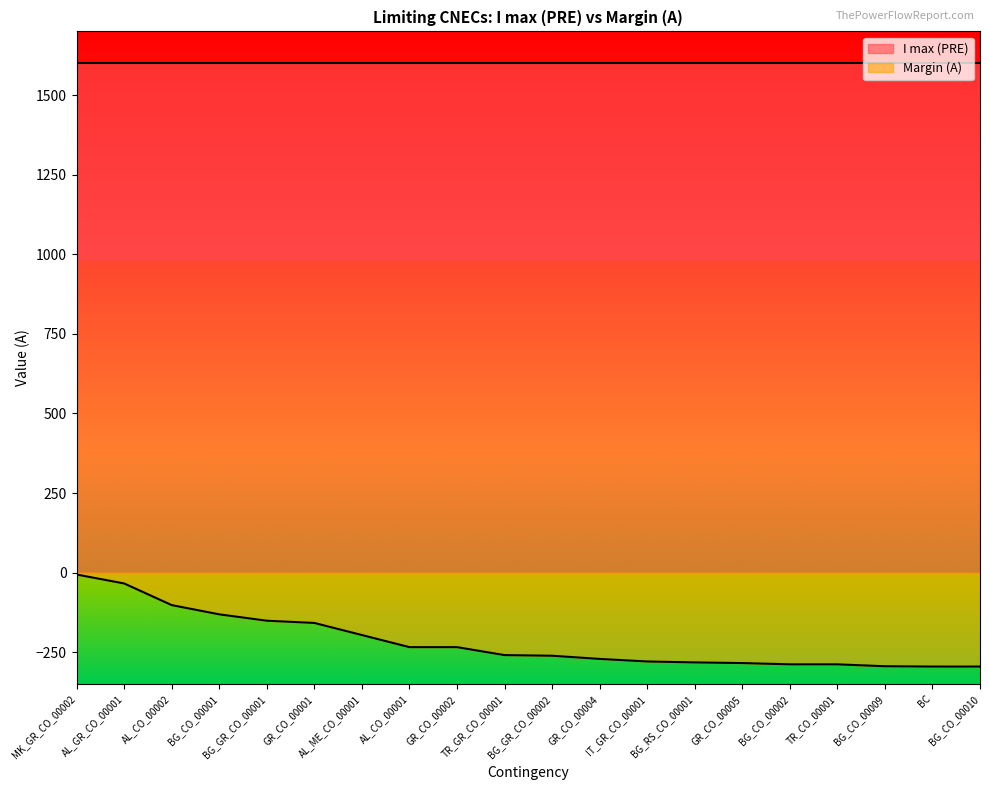

What is the sum of the values at BG_CO_00010 and GR_CO_00001?

-453